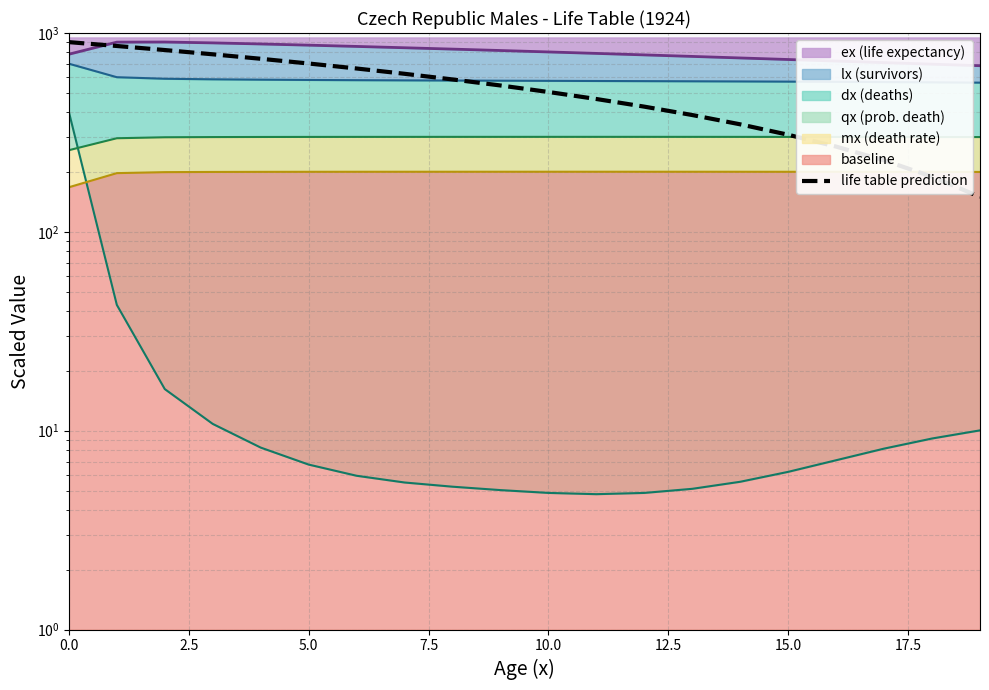

The value at 17.5 is 623.7. True or false?

True